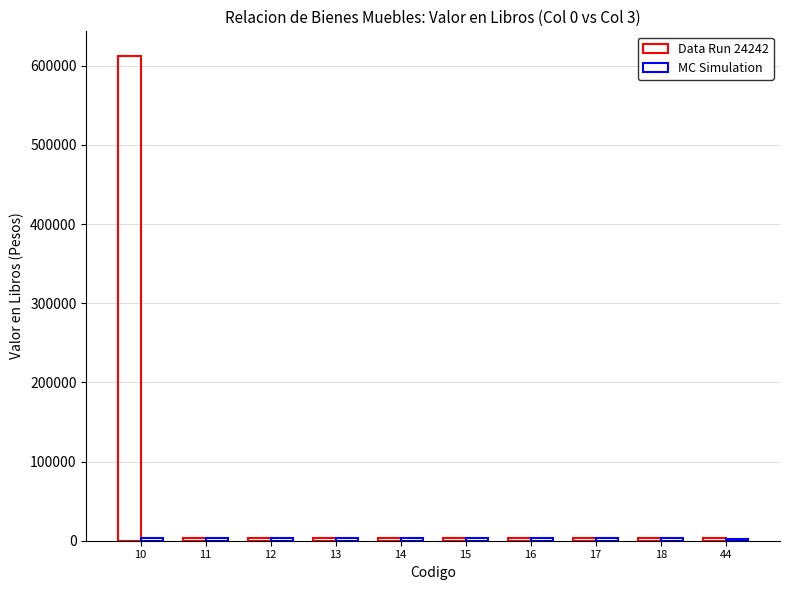

What is the value of the MC Simulation bar at the 3rd from the left?

3468.4